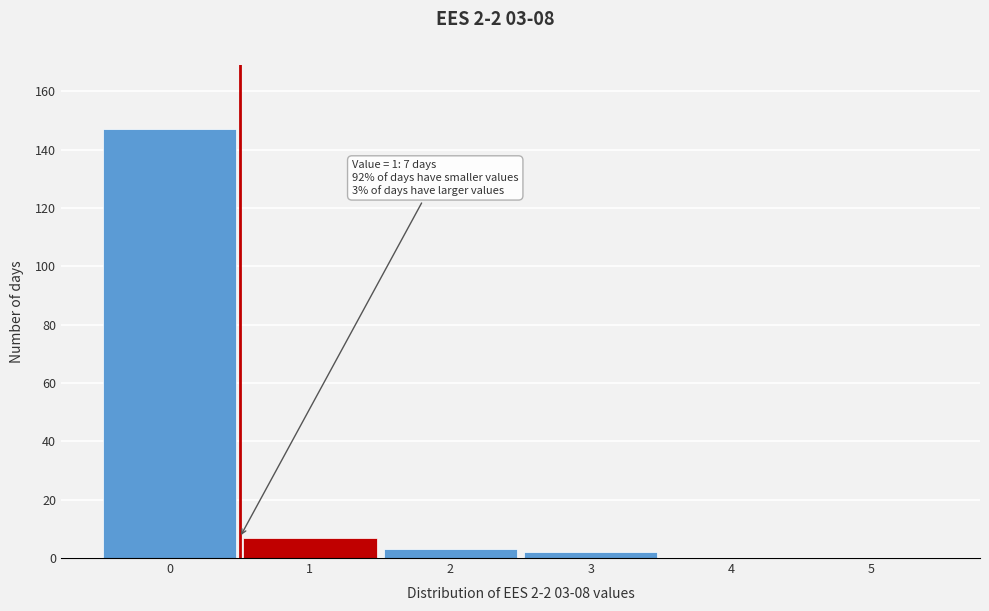

Reading left to right, extract all data points from this chart.

0=147	1=7	2=3	3=2	4=0	5=0